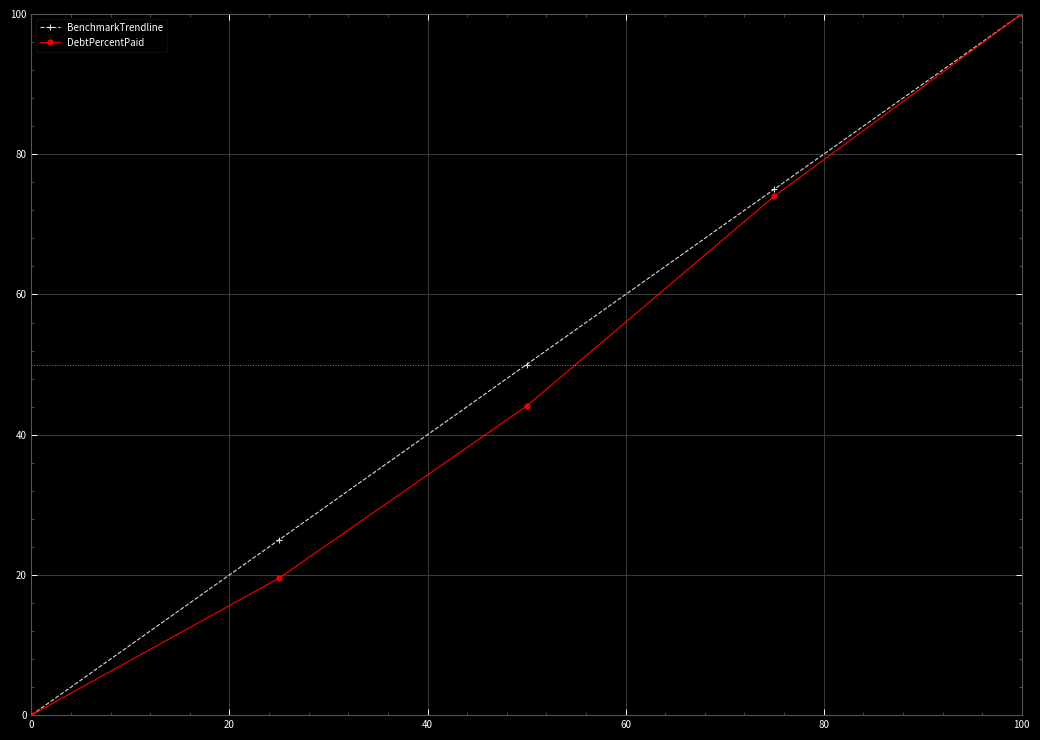

True or false: BenchmarkTrendline has more than 2 interior local peaks.

False